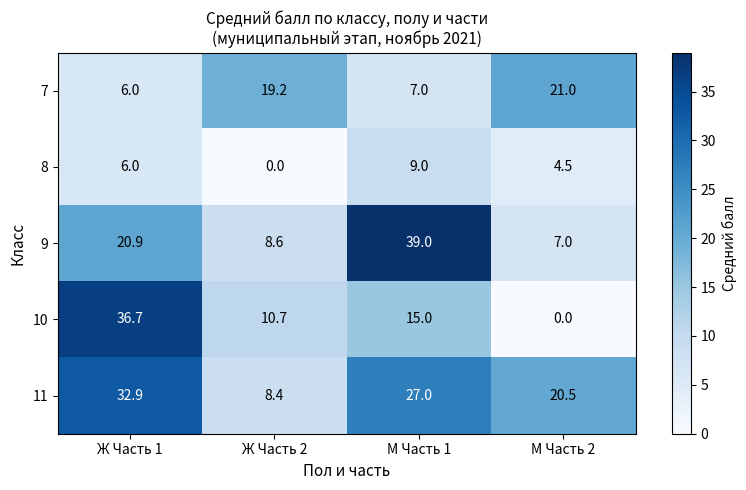

What is the maximum value shown in the chart?

39.0